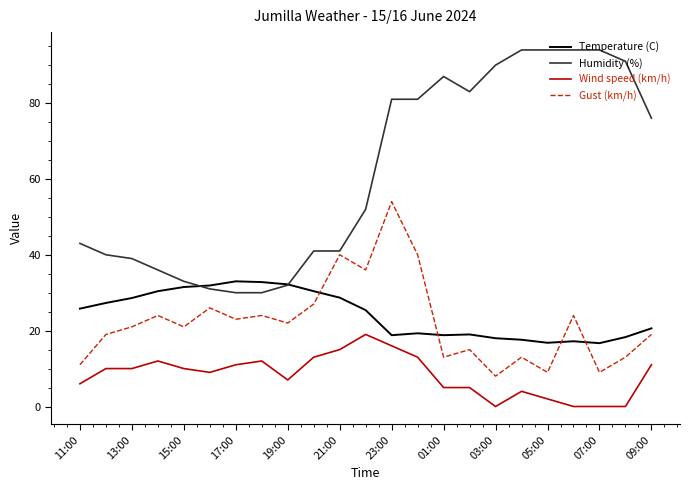

What is the sum of all Wind speed (km/h) values?

190.0